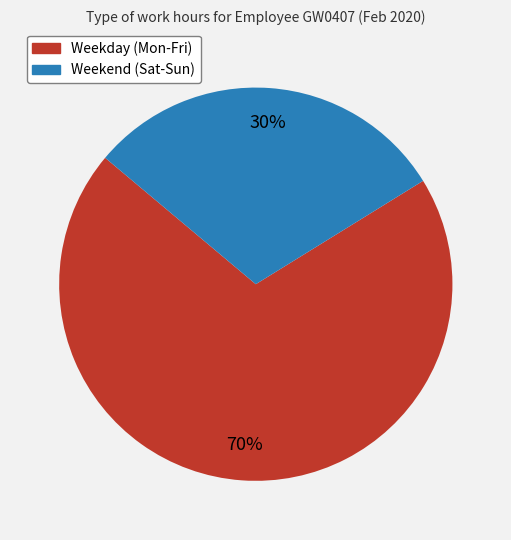

What is the ratio of the value at Weekend (Sat-Sun) to the value at Weekday (Mon-Fri)?

0.4